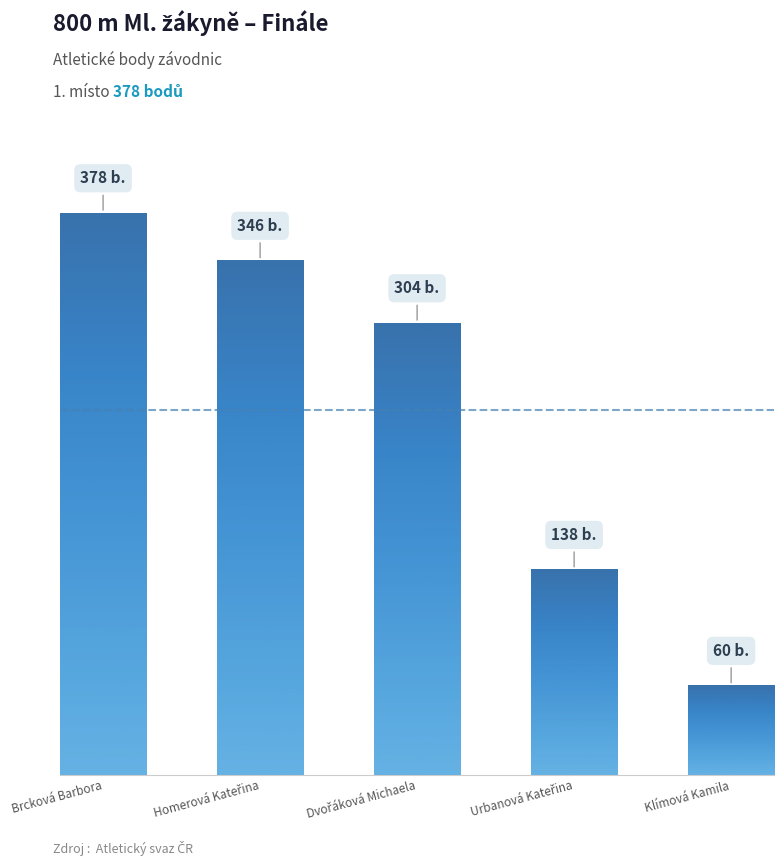

What is the label of the 4th bar from the right?

Homerová Kateřina